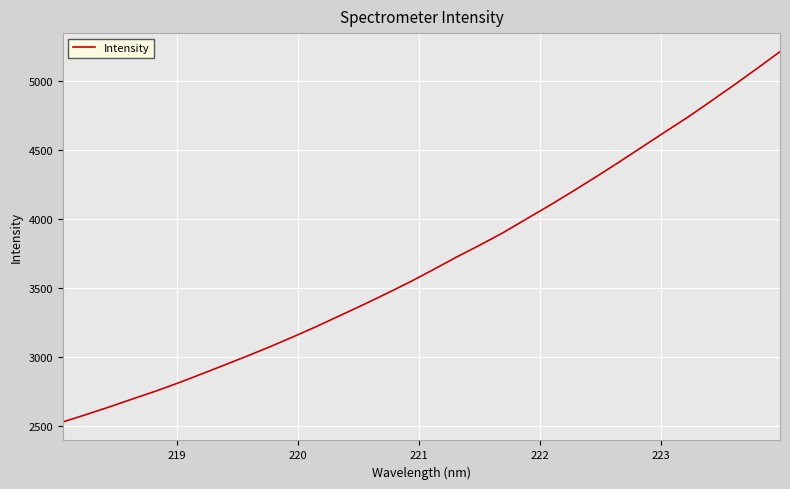

What is the difference between the maximum and minimum values?

2685.0